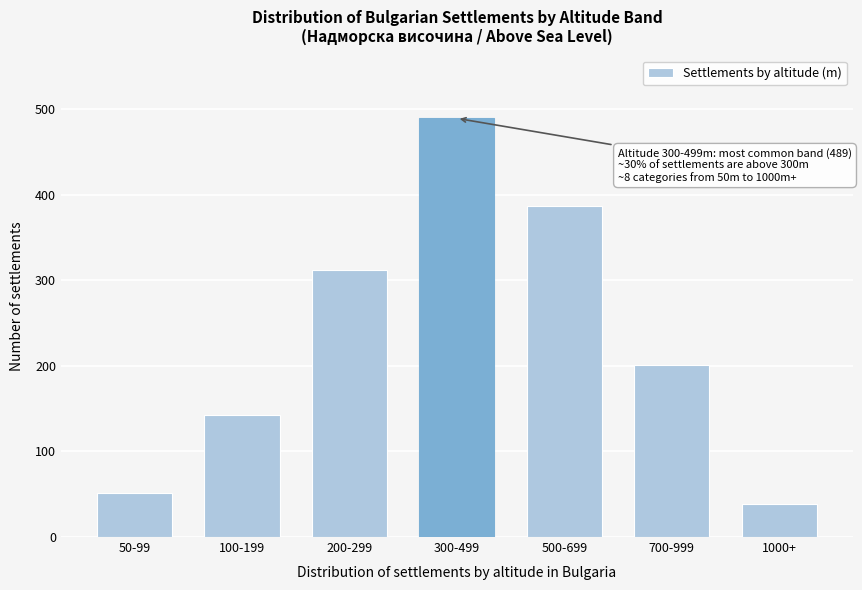

Reading left to right, transcribe all the data shown in this chart.

50-99=52	100-199=143	200-299=312	300-499=489	500-699=387	700-999=201	1000+=38